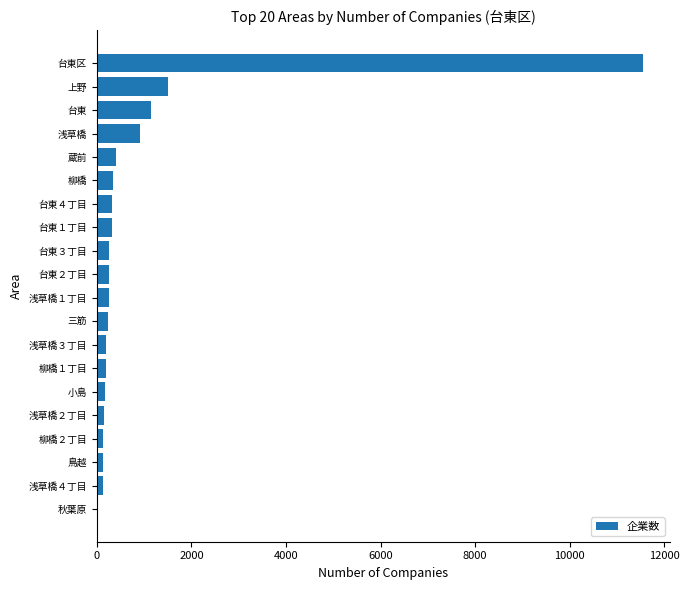

What is the sum of all values?

18597